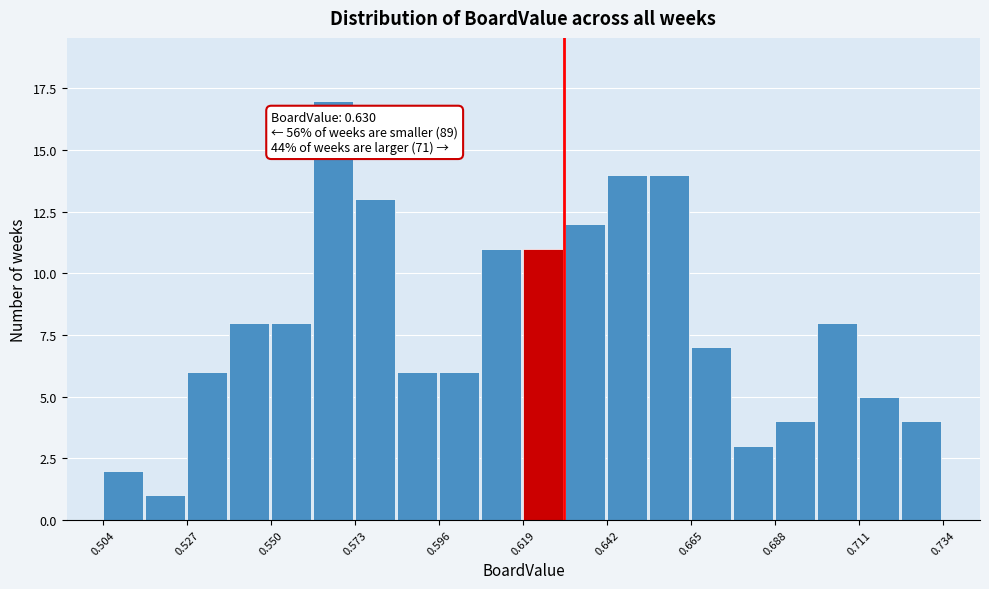

Around what value on the x-axis is the tallest bar? Give the approximate position of its centre, as read against the axis.

0.565